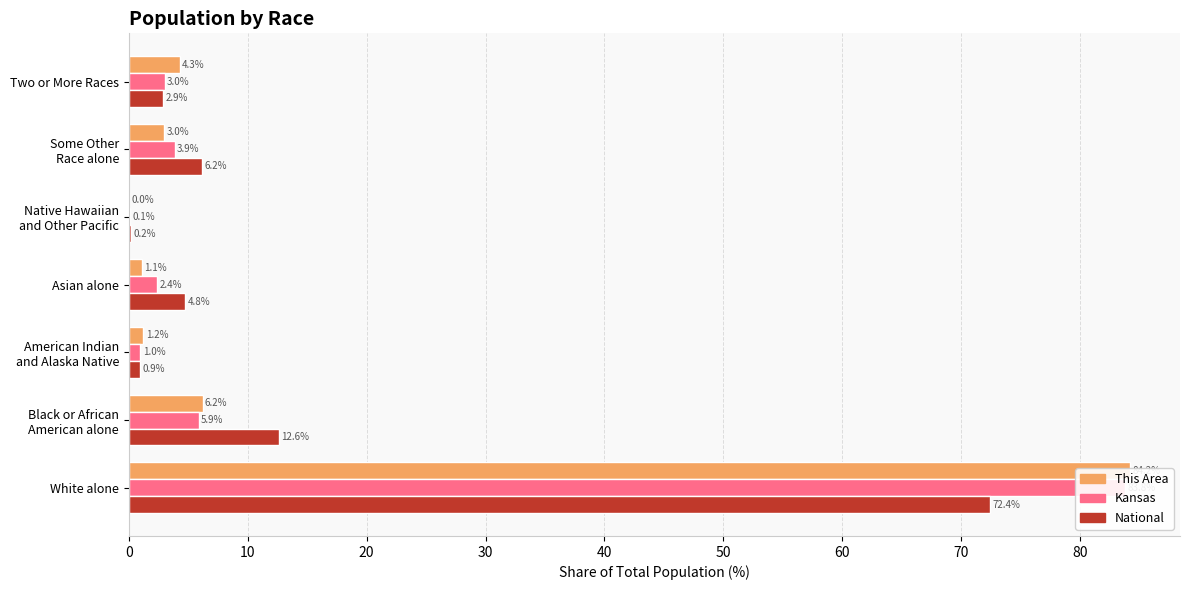

Which series changed the most between 0 and 30?

This Area